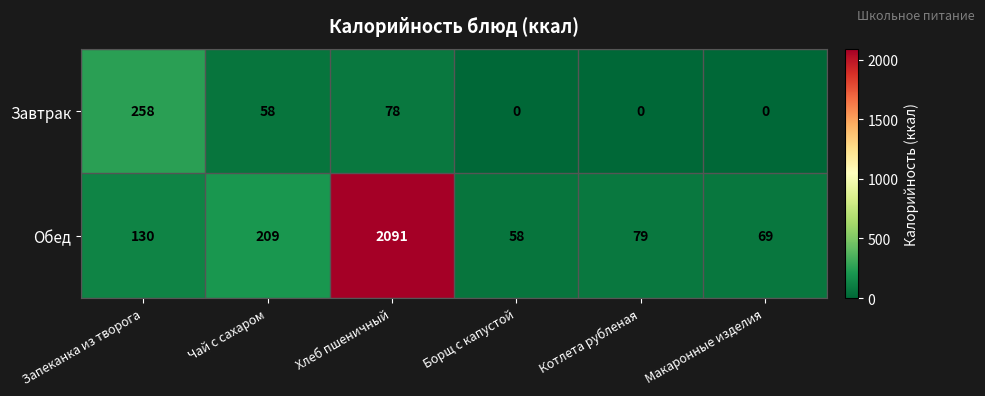

List the series in order of their overall mean, highest first.

Обед, Завтрак